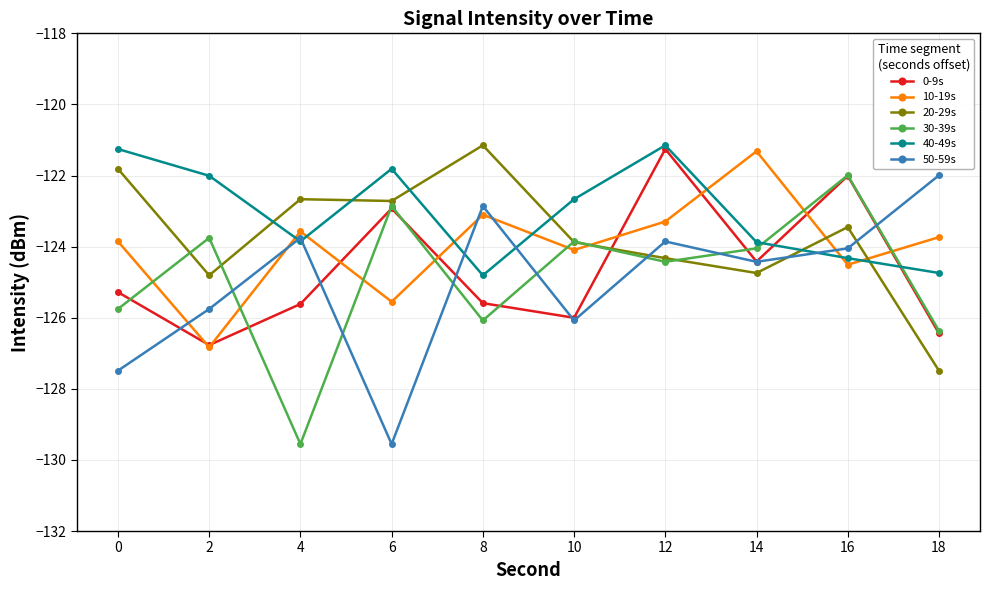

The value of 20-29s at 6 is -122.7. True or false?

True